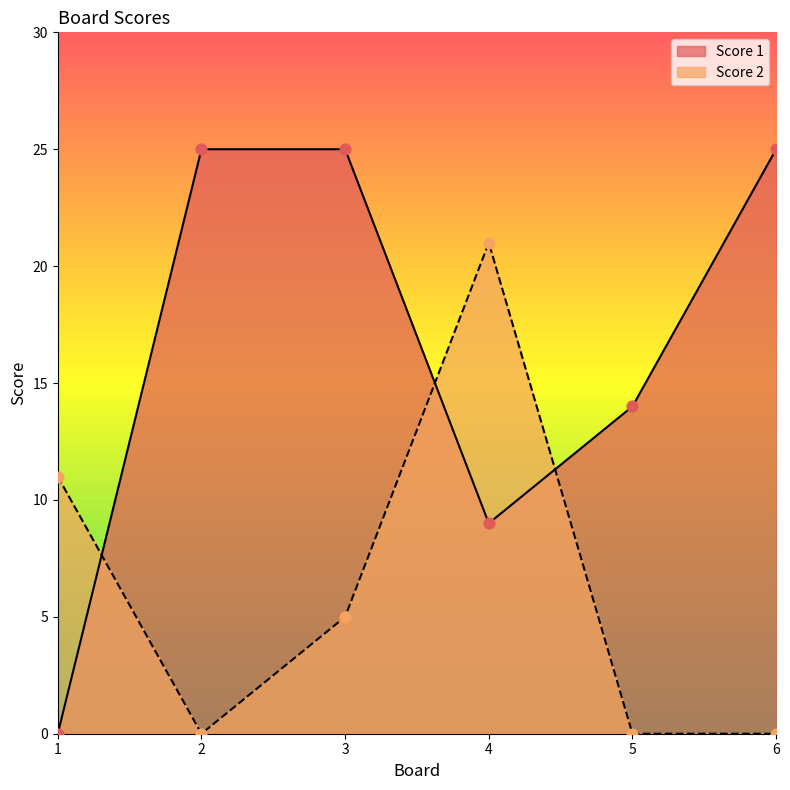

What are all the series names shown in the legend?

Score 1, Score 2